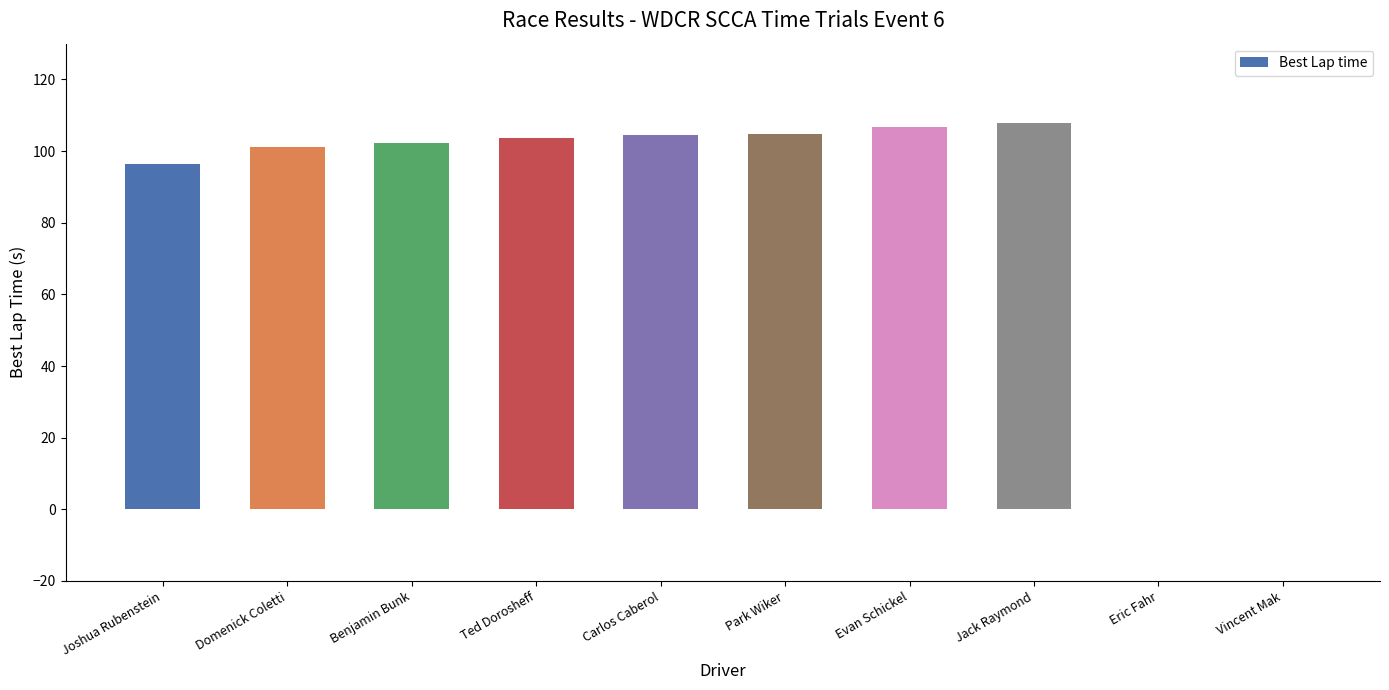

What is the sum of all values?

827.3